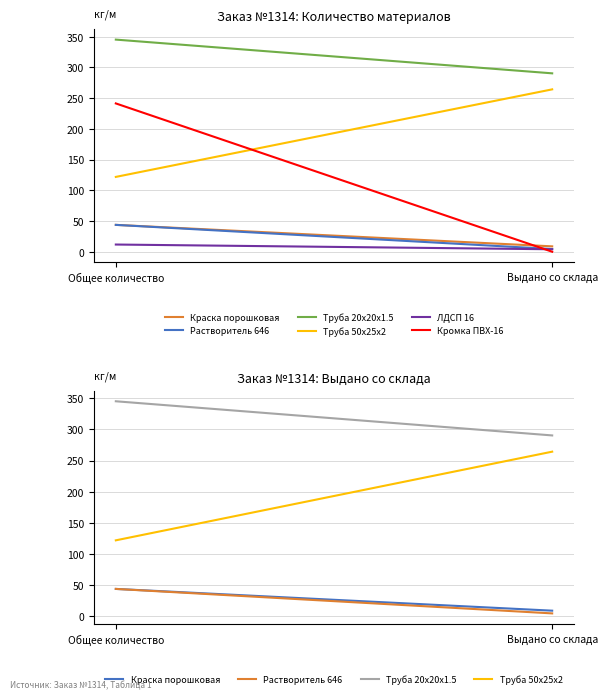

Between Общее количество and Выдано со склада, which series saw the biggest shift?

Кромка ПВХ-16